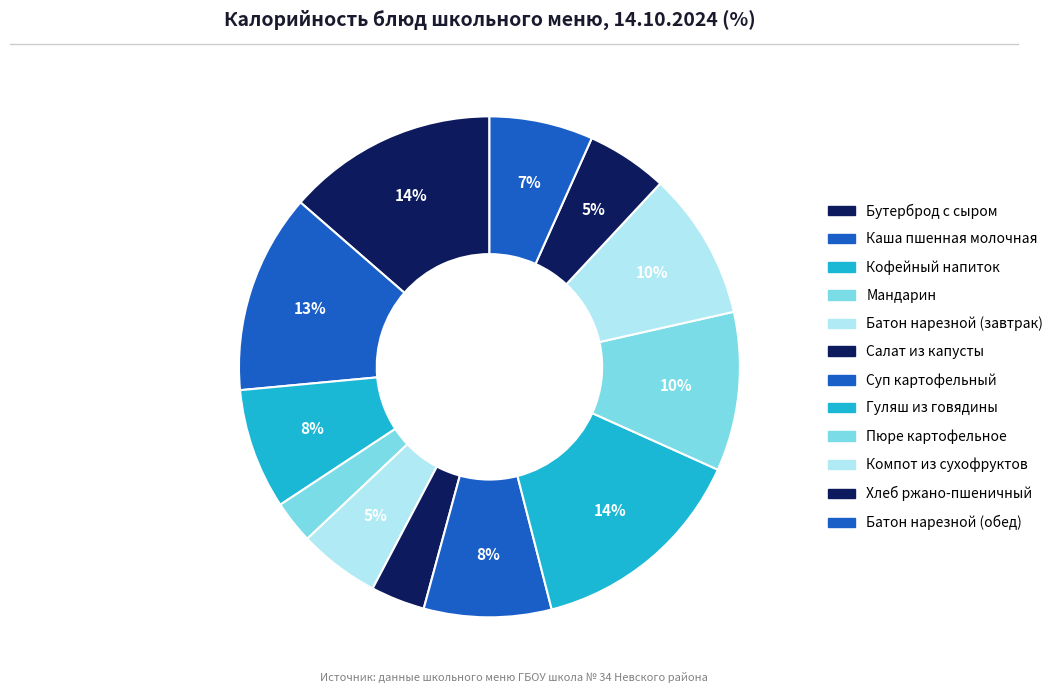

True or false: Гуляш из говядины accounts for 26% of the total.

False